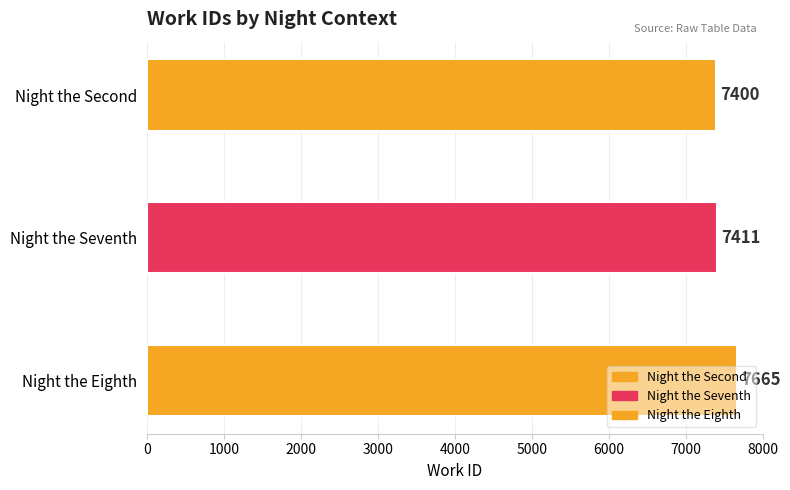

Reading left to right, list all the values displayed in this chart.

7400	7411	7665